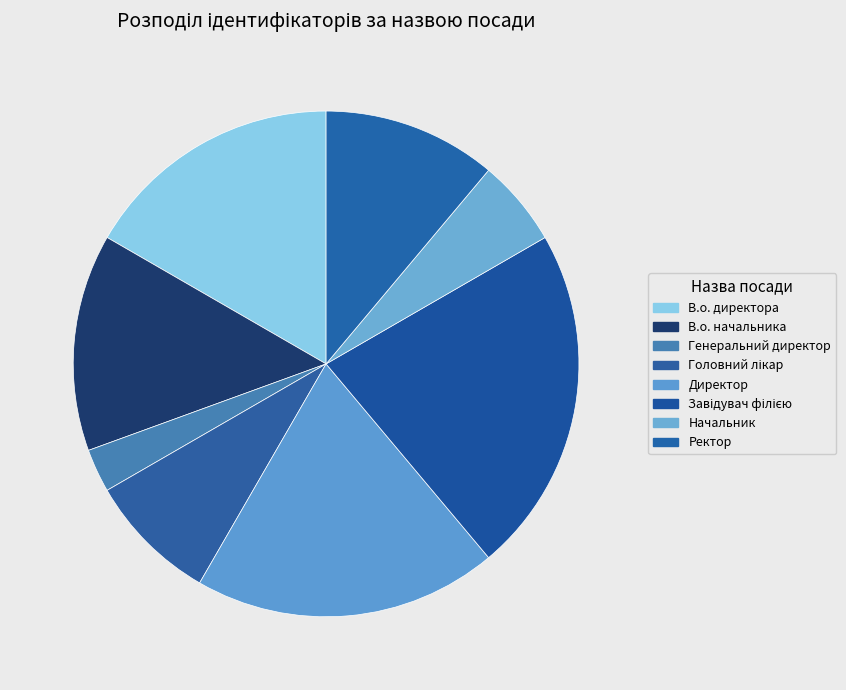

What is the total percentage of Директор and Ректор?

30.6%